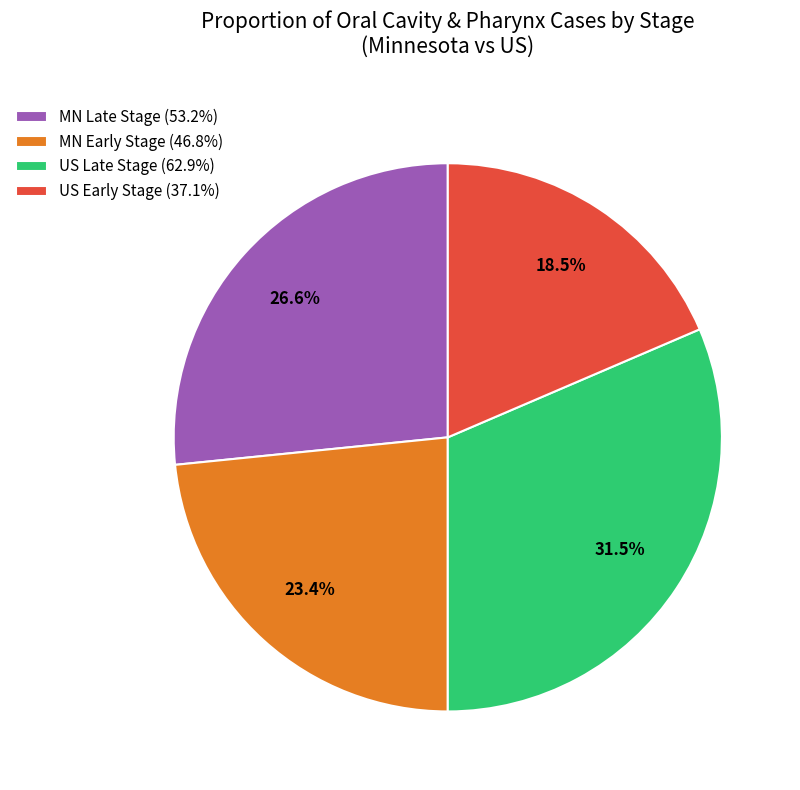

What percentage do US Late Stage (62.9%) and US Early Stage (37.1%) together represent?

50.0%